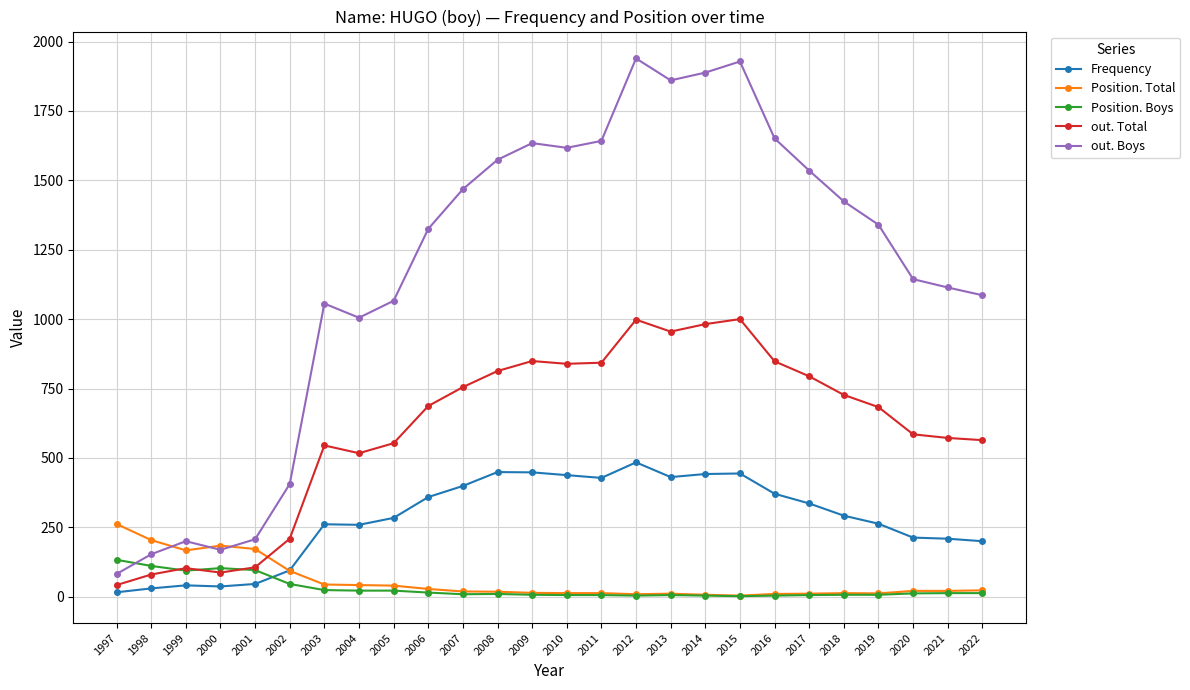

True or false: Position. Boys has more than 0 points higher than both neighbors.

True